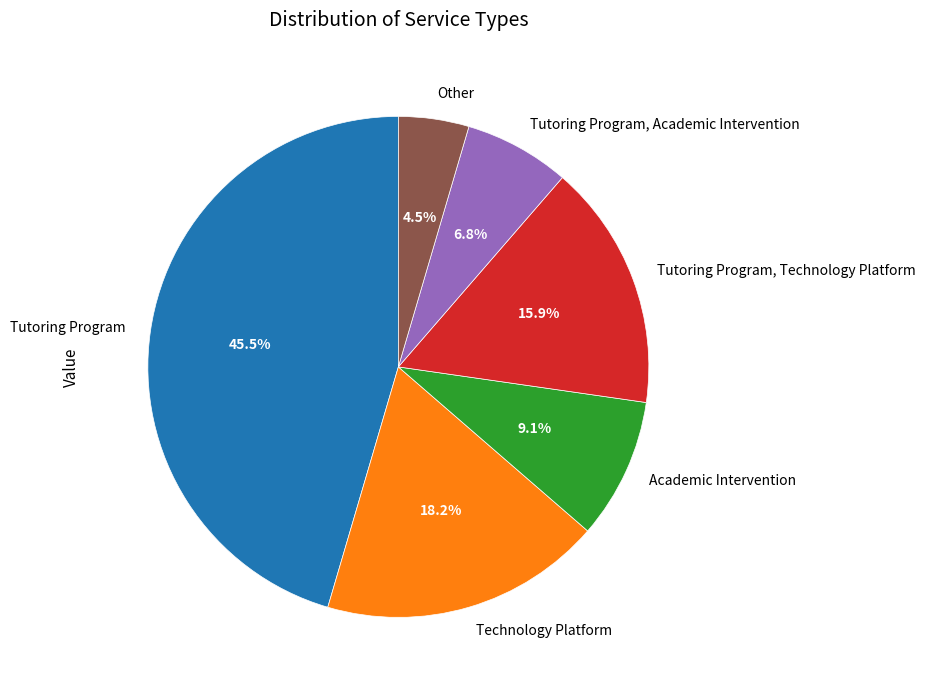

Which has a higher value, Technology Platform or Tutoring Program?

Tutoring Program